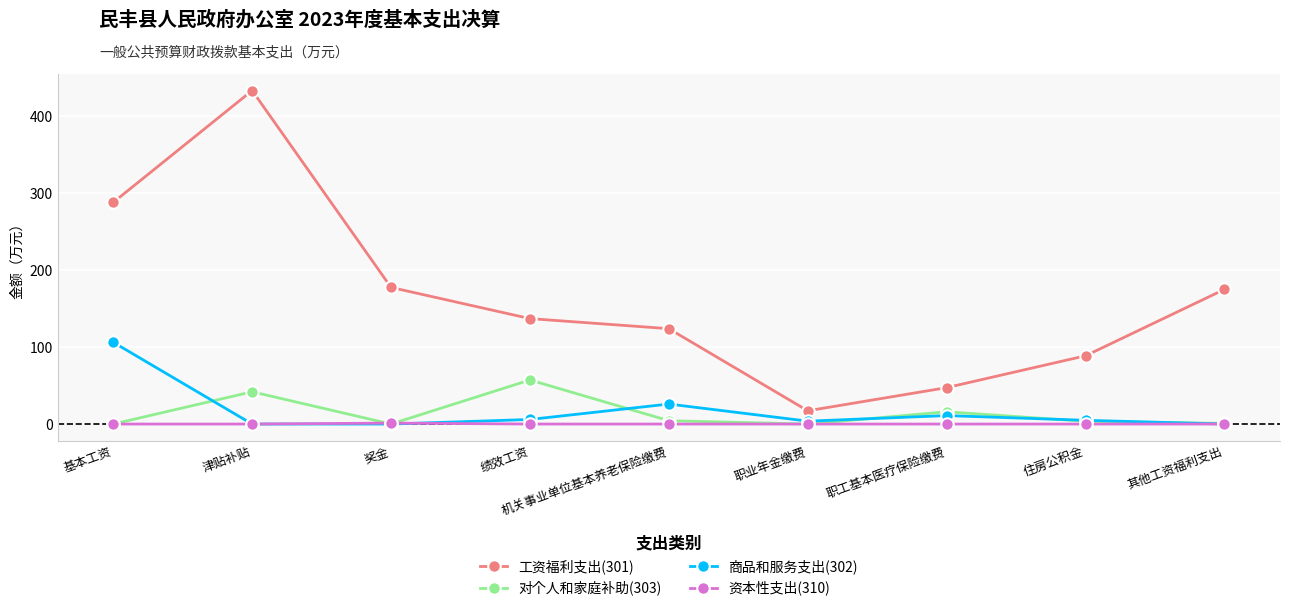

Is the value of 工资福利支出(301) at 其他工资福利支出 greater than the value of 商品和服务支出(302) at 机关事业单位基本养老保险缴费?

Yes